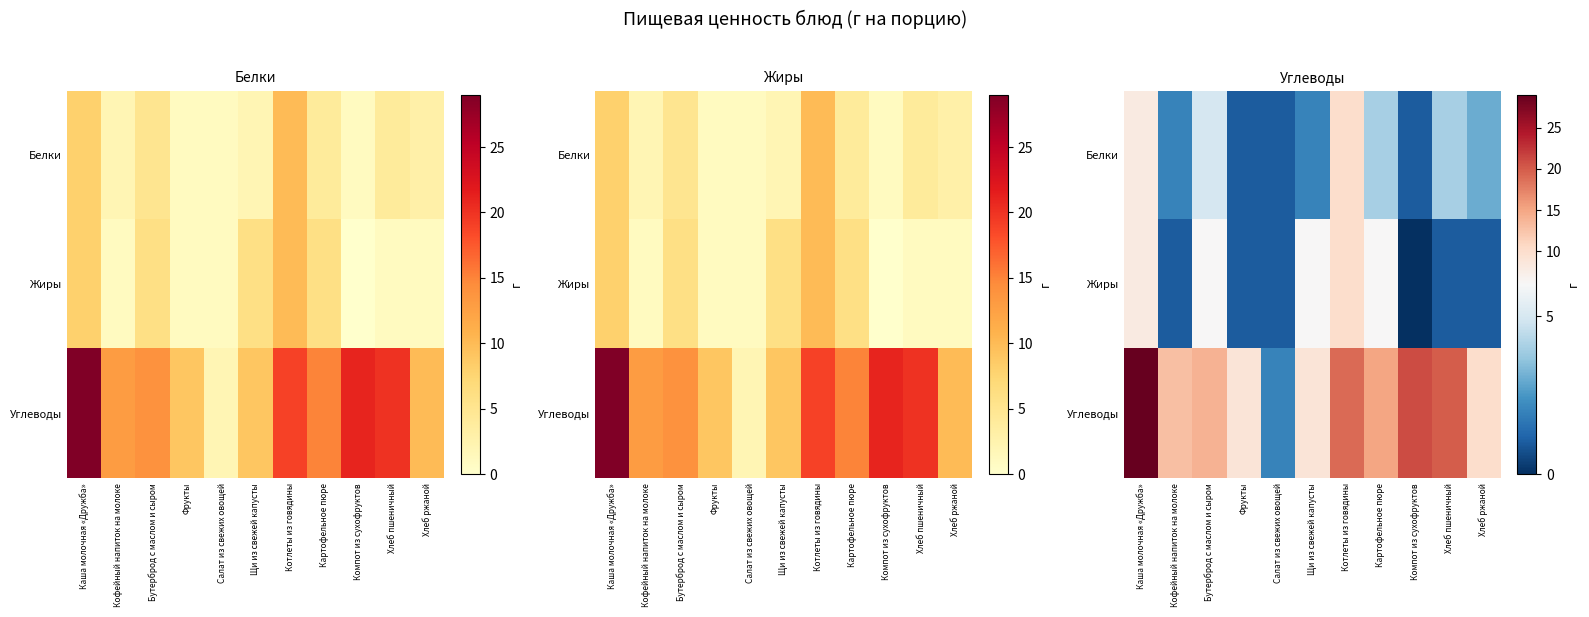

How many Жиры values are between 1 and 6?

8